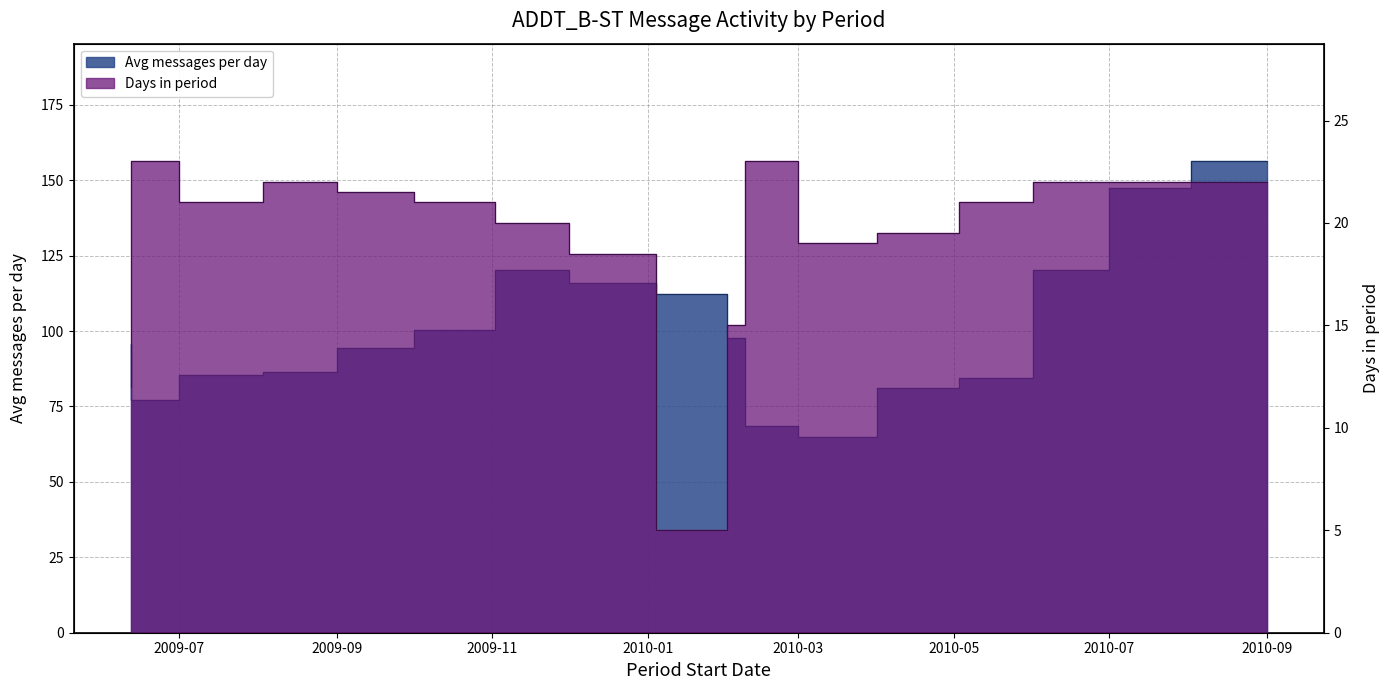

What is the value of the Avg messages per day point at the 8th from the left?

115.9